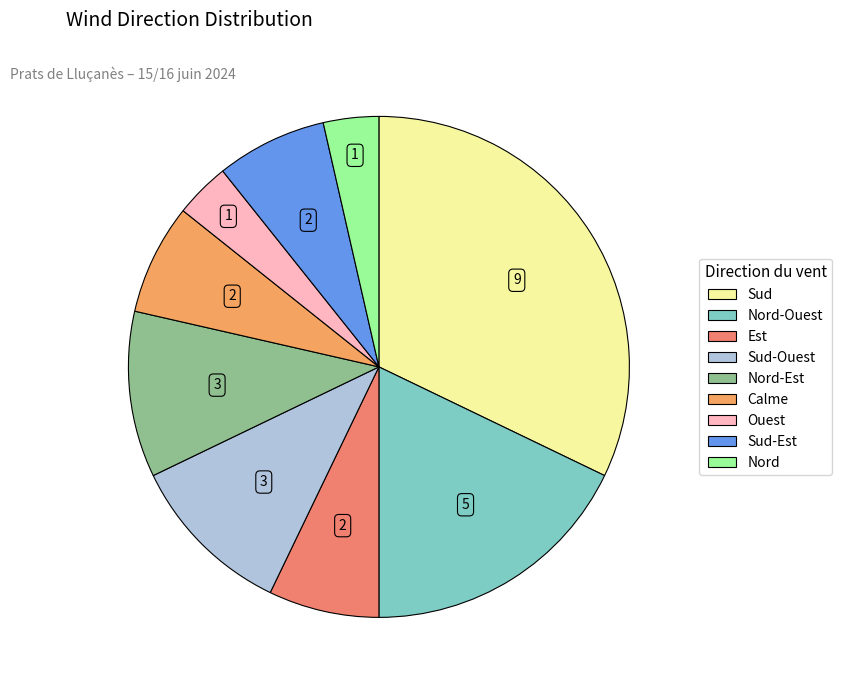

How many segments does this pie chart have?

9